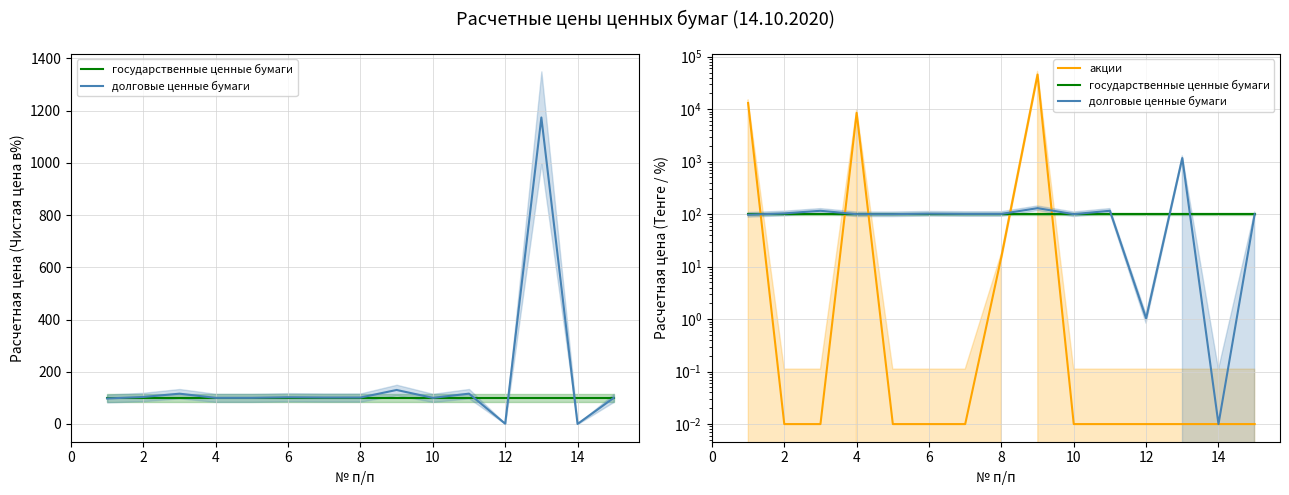

What are all the series names shown in the legend?

государственные ценные бумаги, долговые ценные бумаги, акции